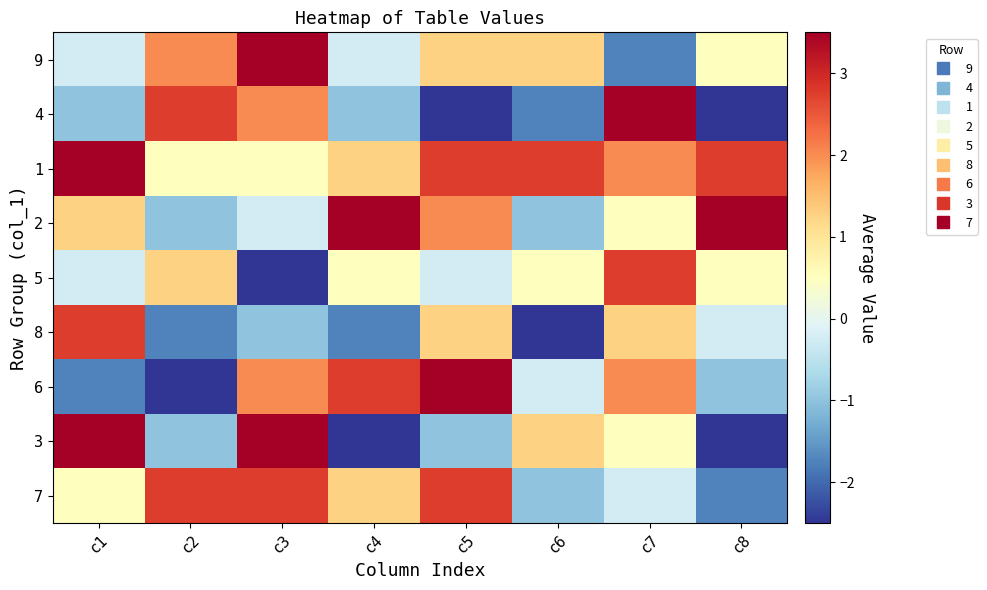

Reading left to right, extract all data points from this chart.

9: c1=-0.2	c2=2.0	c3=3.5	c4=-0.2	c5=1.2	c6=1.2	c7=-1.8	c8=0.5
4: c1=-1.0	c2=2.8	c3=2.0	c4=-1.0	c5=-2.5	c6=-1.8	c7=3.5	c8=-2.5
1: c1=3.5	c2=0.5	c3=0.5	c4=1.2	c5=2.8	c6=2.8	c7=2.0	c8=2.8
2: c1=1.2	c2=-1.0	c3=-0.2	c4=3.5	c5=2.0	c6=-1.0	c7=0.5	c8=3.5
5: c1=-0.2	c2=1.2	c3=-2.5	c4=0.5	c5=-0.2	c6=0.5	c7=2.8	c8=0.5
8: c1=2.8	c2=-1.8	c3=-1.0	c4=-1.8	c5=1.2	c6=-2.5	c7=1.2	c8=-0.2
6: c1=-1.8	c2=-2.5	c3=2.0	c4=2.8	c5=3.5	c6=-0.2	c7=2.0	c8=-1.0
3: c1=3.5	c2=-1.0	c3=3.5	c4=-2.5	c5=-1.0	c6=1.2	c7=0.5	c8=-2.5
7: c1=0.5	c2=2.8	c3=2.8	c4=1.2	c5=2.8	c6=-1.0	c7=-0.2	c8=-1.8